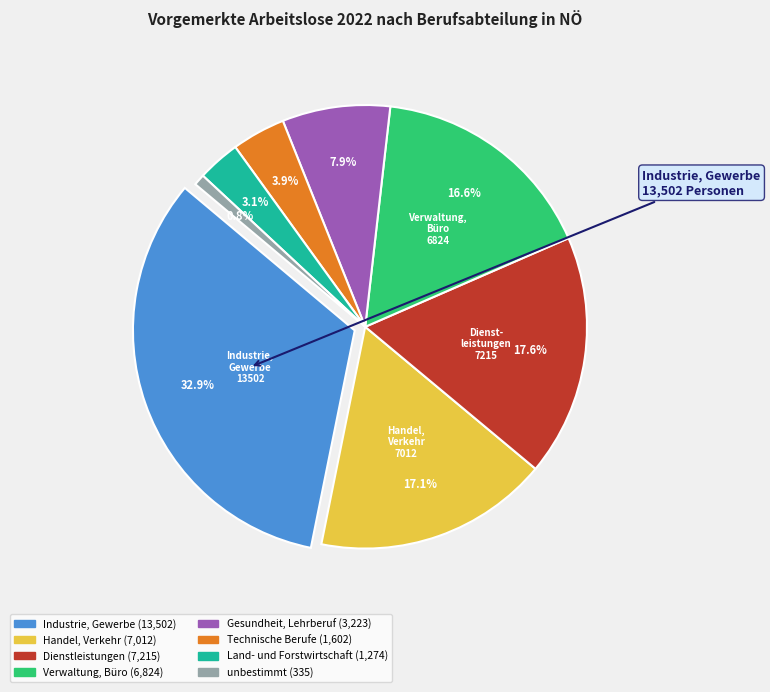

To the nearest percent, what is the combined percentage of Technische Berufe and Dienstleistungen?

22%